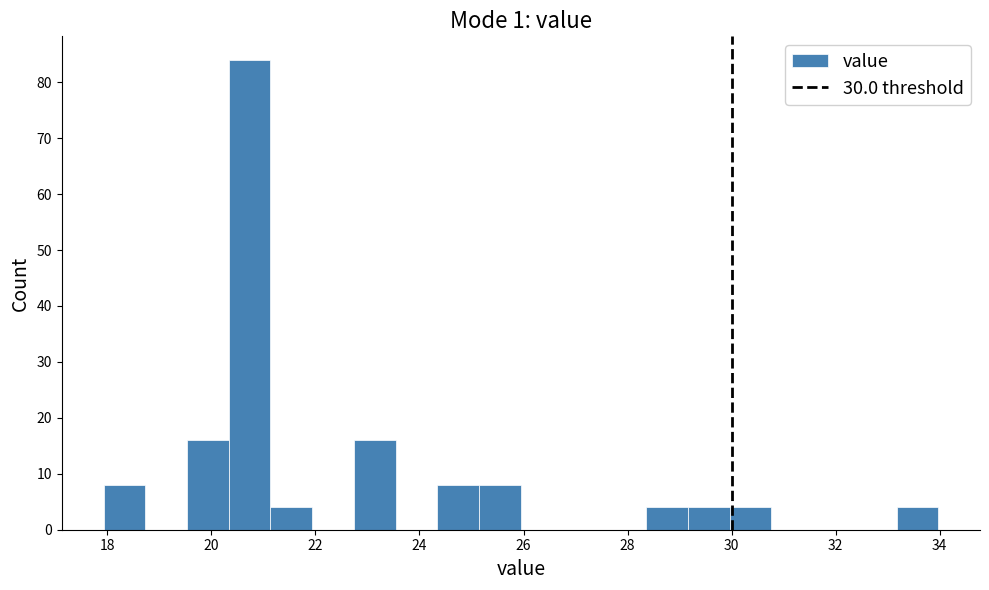

Reading left to right, list every bar in this chart as the range it spans on the x-axis followed by its height. Neither the bar edges nor the heights are printed on the chart, so give them approximately, as read against the axes.

18.0 to 18.8: 8
18.8 to 19.6: 0
19.6 to 20.4: 16
20.4 to 21.2: 84
21.2 to 22.0: 4
22.0 to 22.8: 0
22.8 to 23.6: 16
23.6 to 24.4: 0
24.4 to 25.2: 8
25.2 to 26.0: 8
26.0 to 26.8: 0
26.8 to 27.6: 0
27.6 to 28.4: 0
28.4 to 29.2: 4
29.2 to 30.0: 4
30.0 to 30.8: 4
30.8 to 31.6: 0
31.6 to 32.4: 0
32.4 to 33.2: 0
33.2 to 34.0: 4